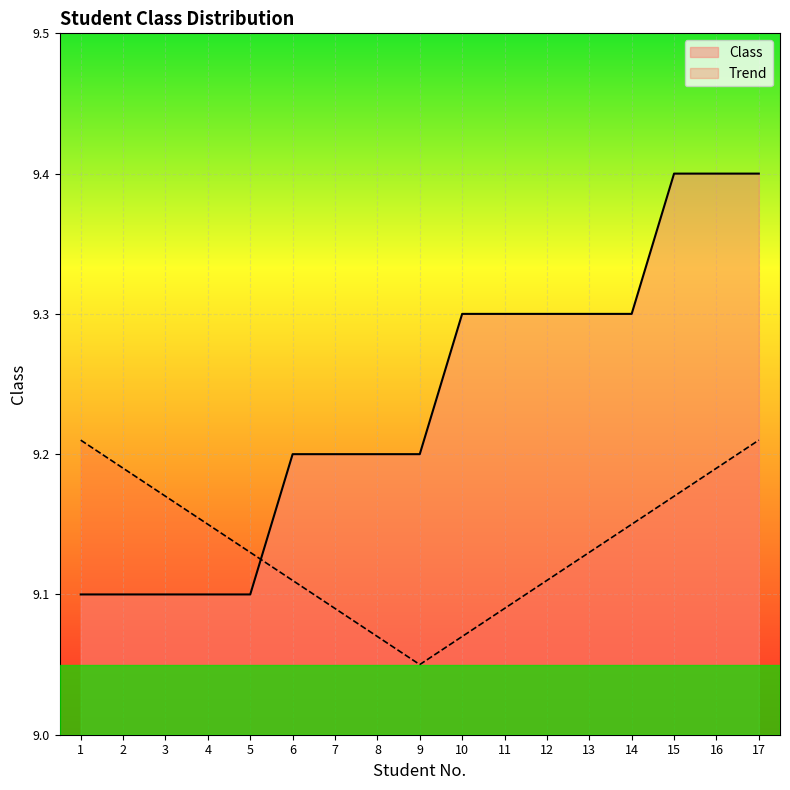

What is the minimum value shown in the chart?

9.1